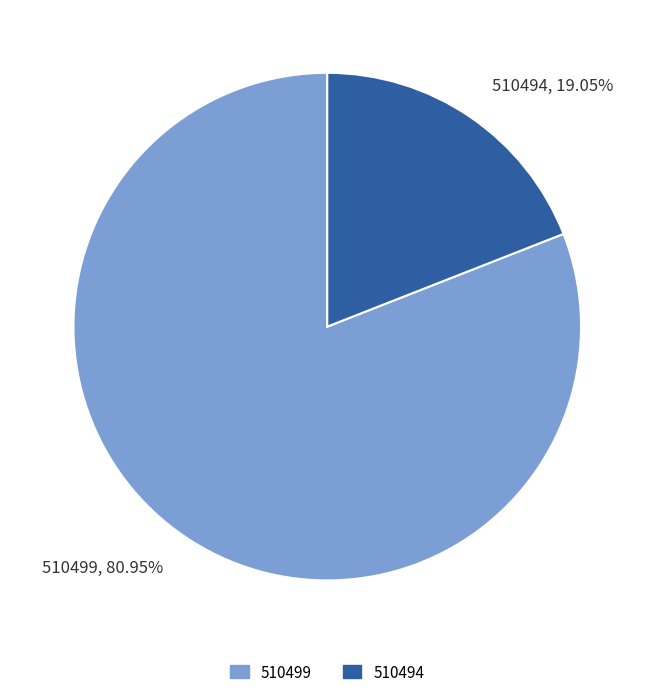

Count the number of slices in the pie.

2